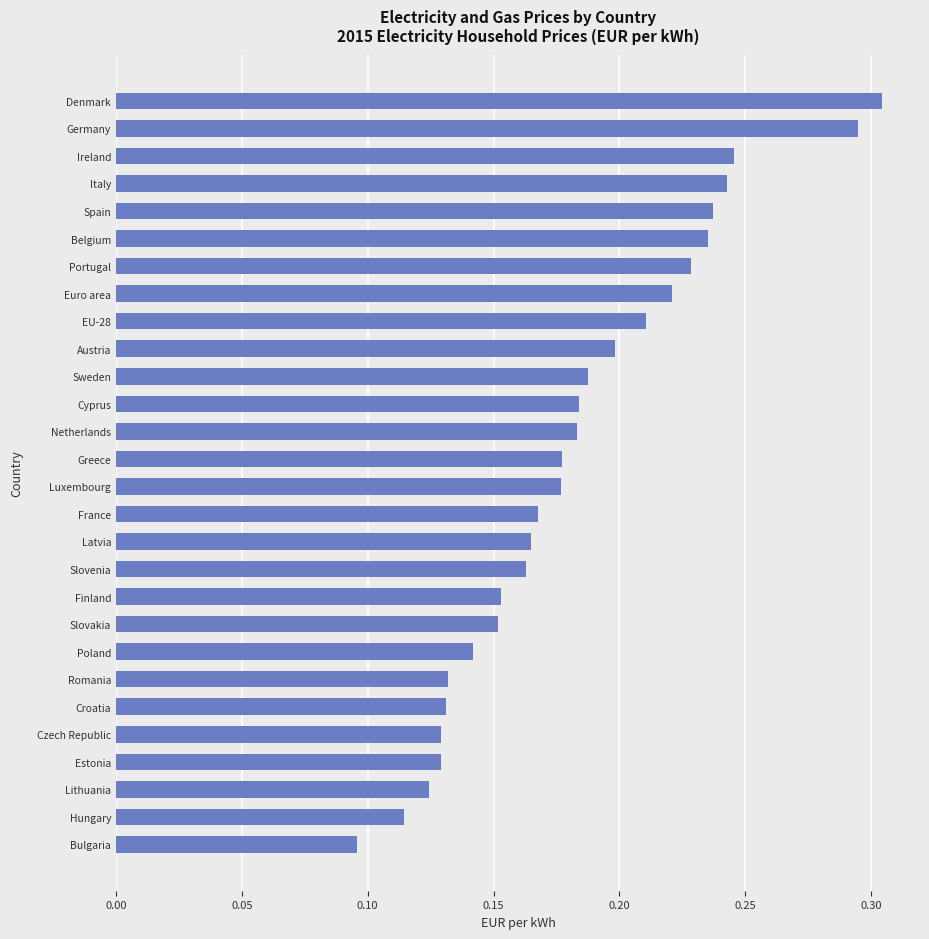

What is the sum of all values?

5.1